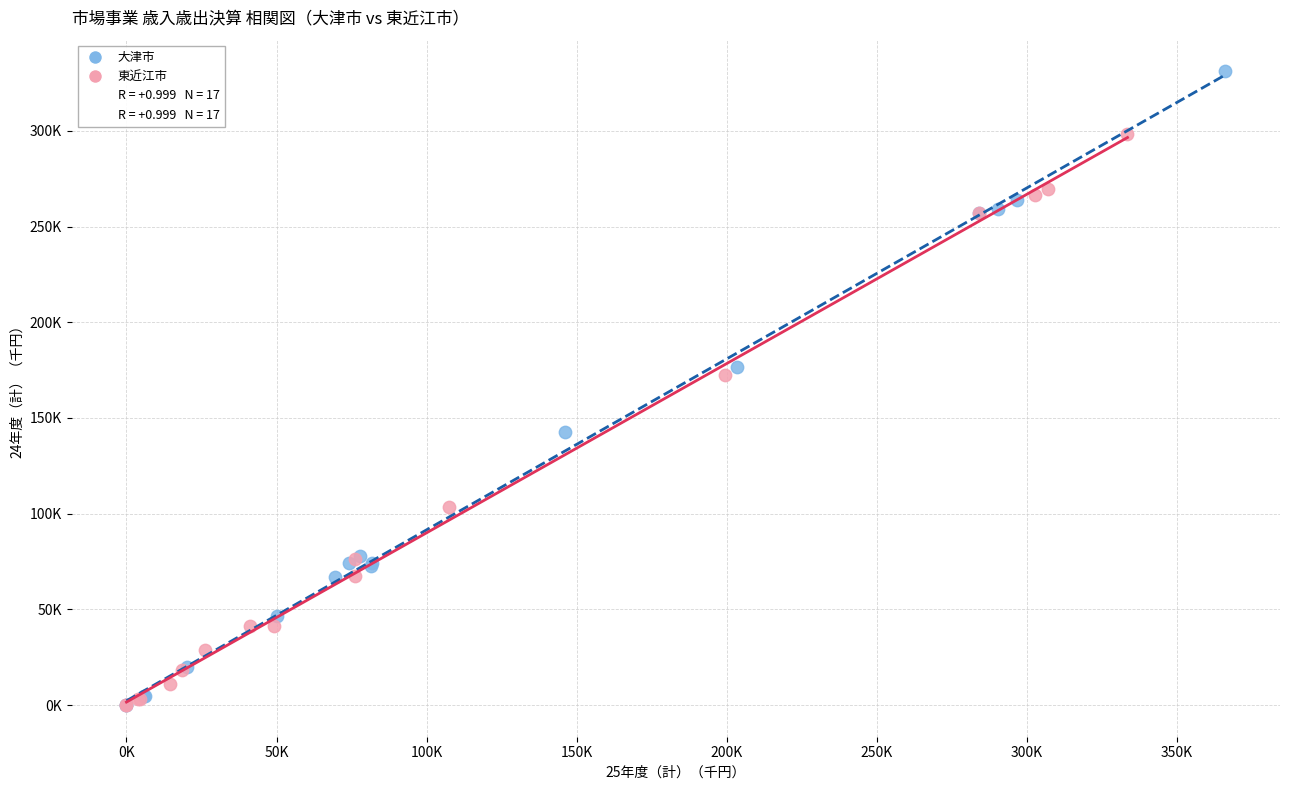

Which series reaches the maximum Y coordinate?

大津市